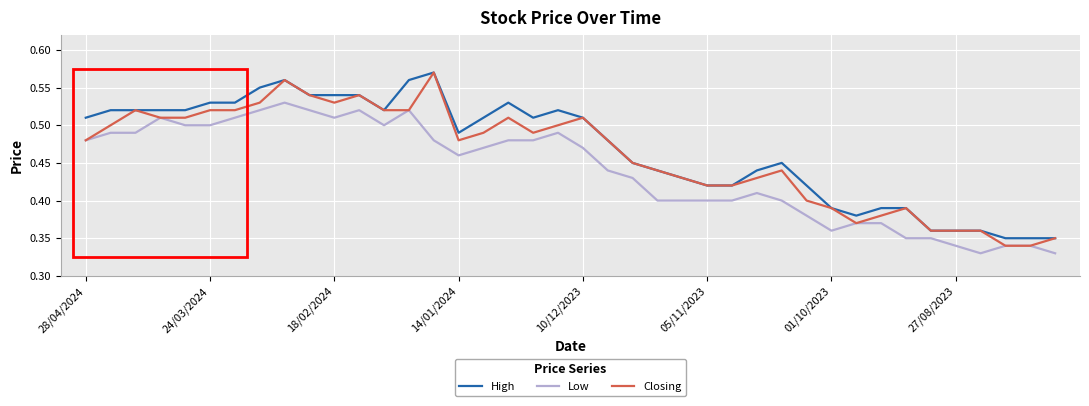

True or false: Low and High intersect in this chart.

False